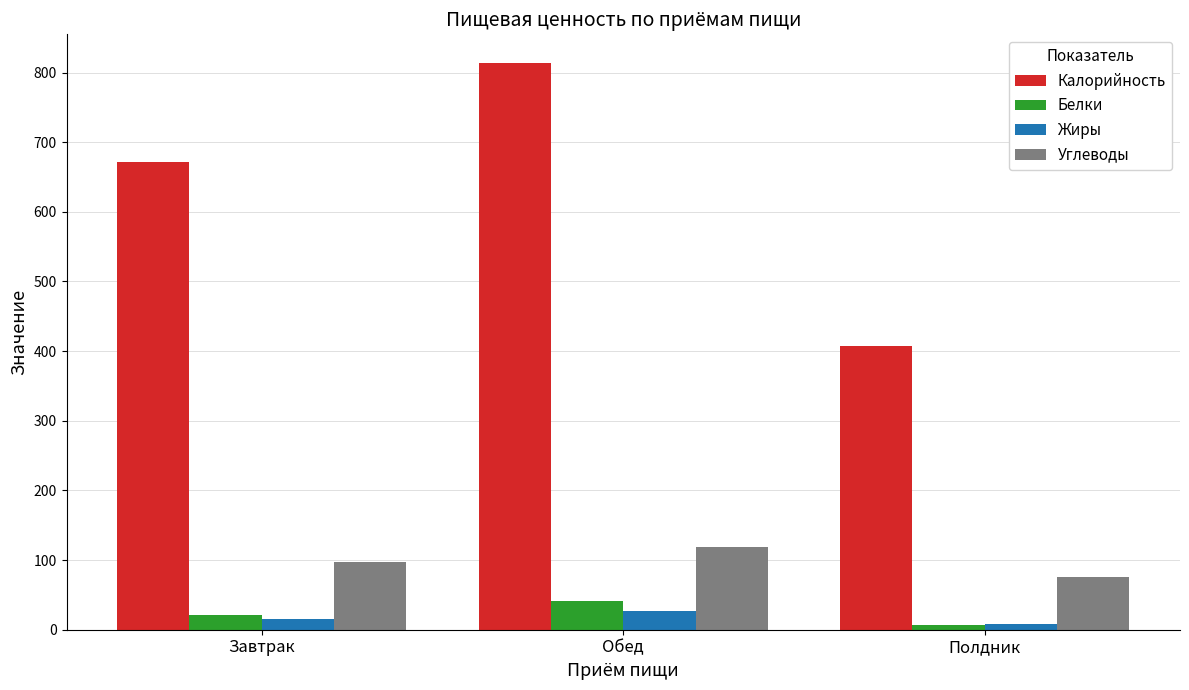

The value of Углеводы at Завтрак is 148.1. True or false?

False